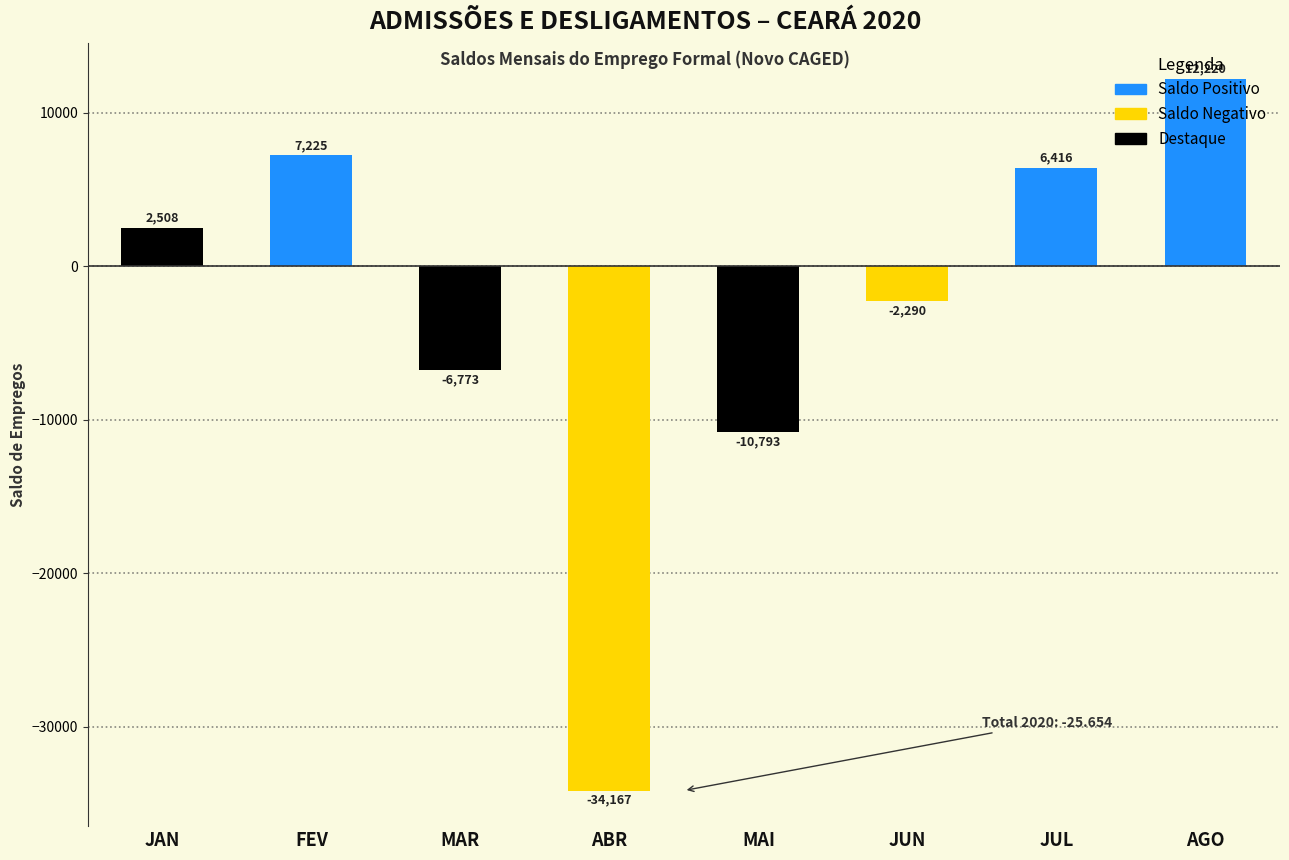

What is the average value?

-3207